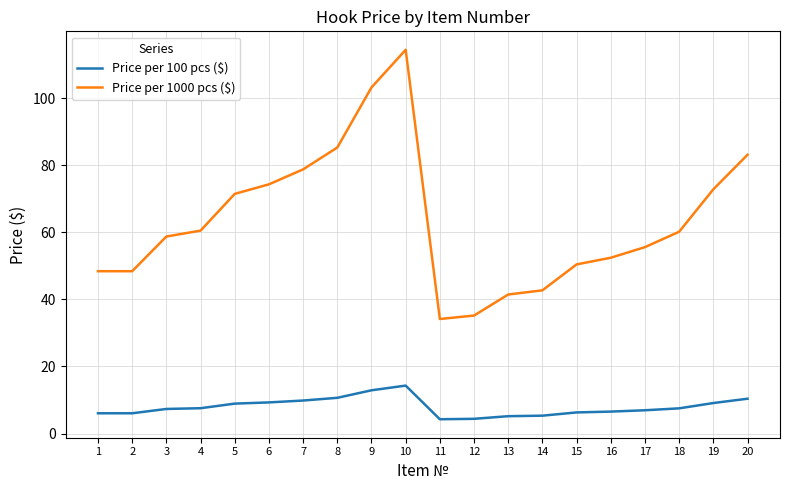

True or false: Price per 1000 pcs ($) and Price per 100 pcs ($) intersect in this chart.

False